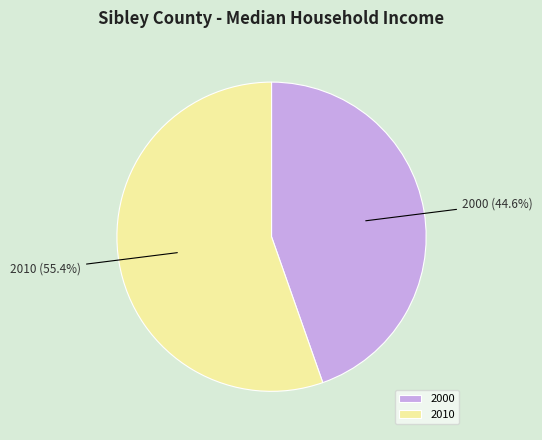

Is the sum of 2010 and 2000 greater than half?

Yes